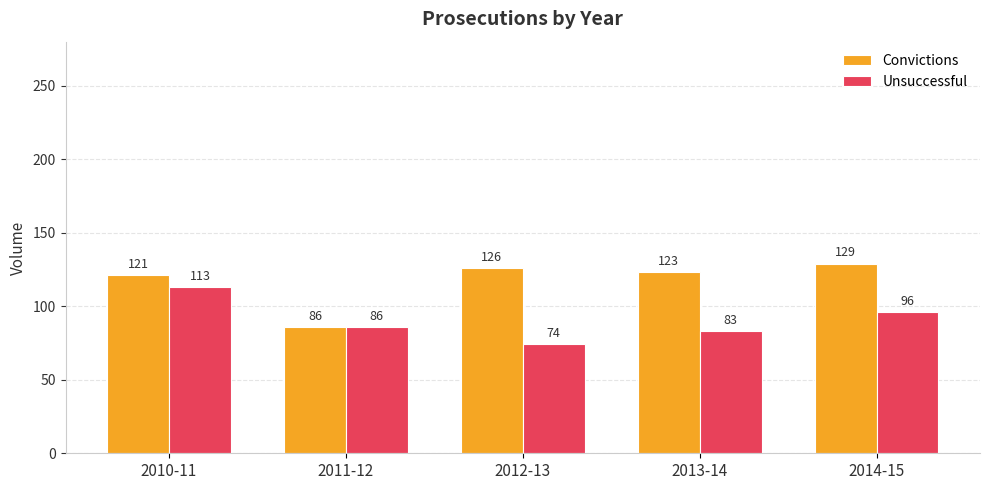

What is the difference between the maximum and minimum values in the Convictions series?

43